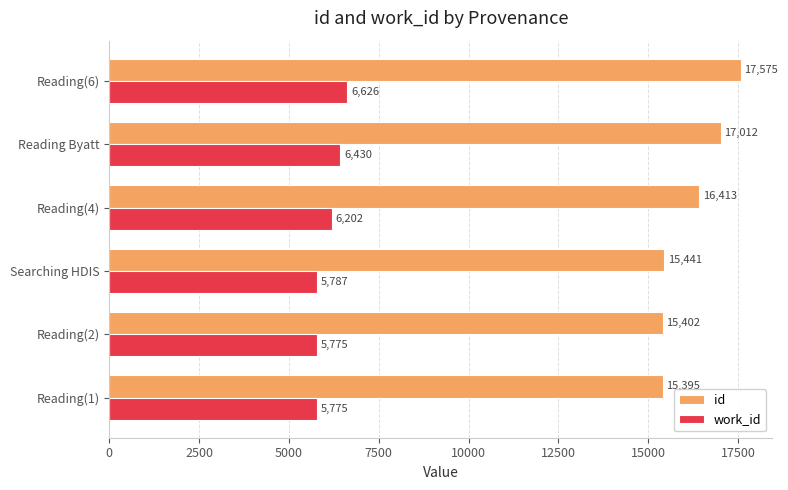

Which series changed the most between Reading Byatt and Reading(6)?

id